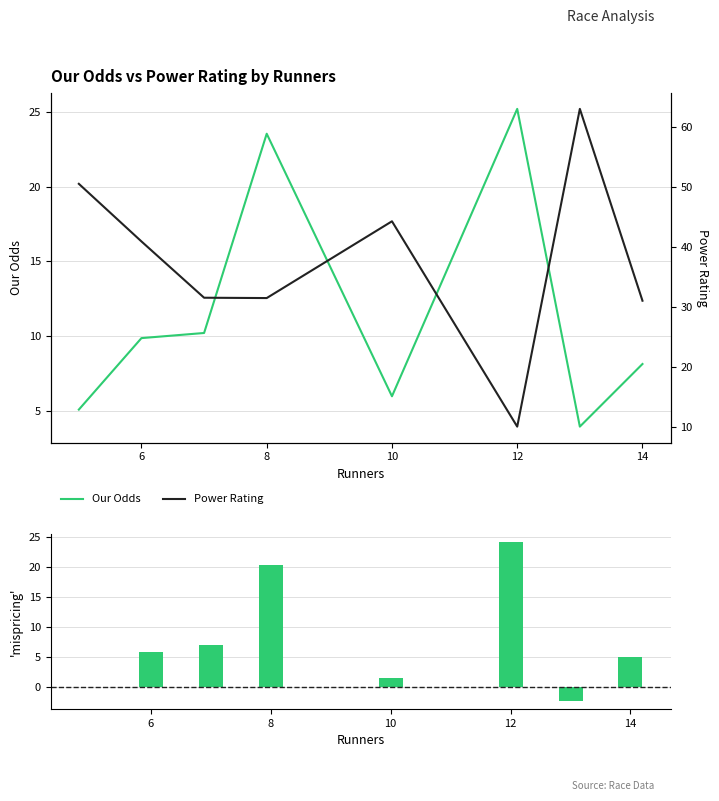

True or false: Our Odds has a value of 11.2 at 12.

False